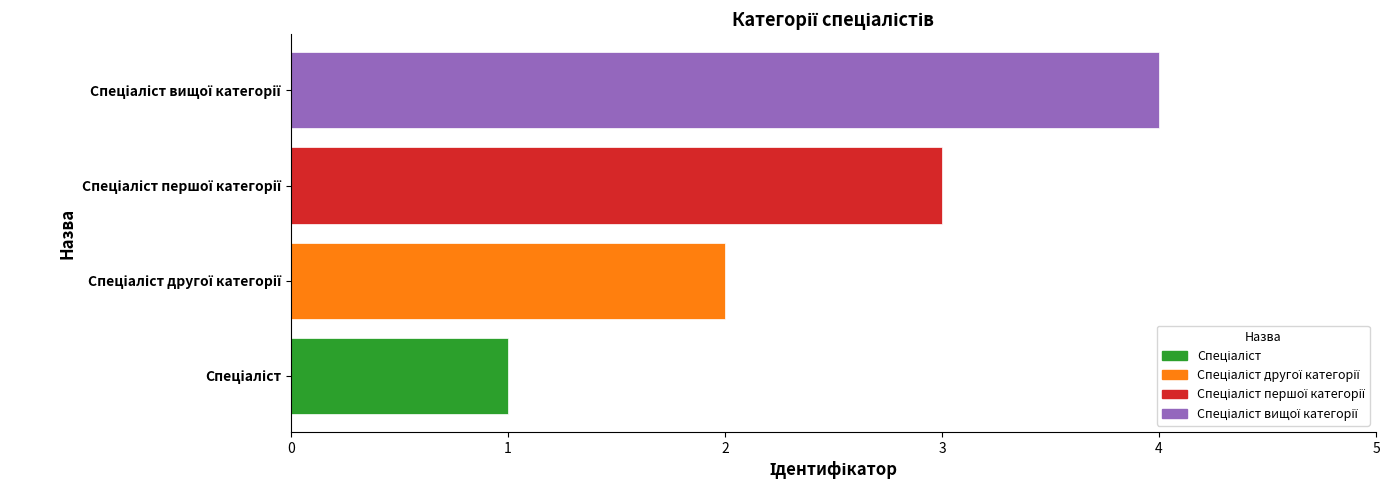

What is the maximum value shown in the chart?

4